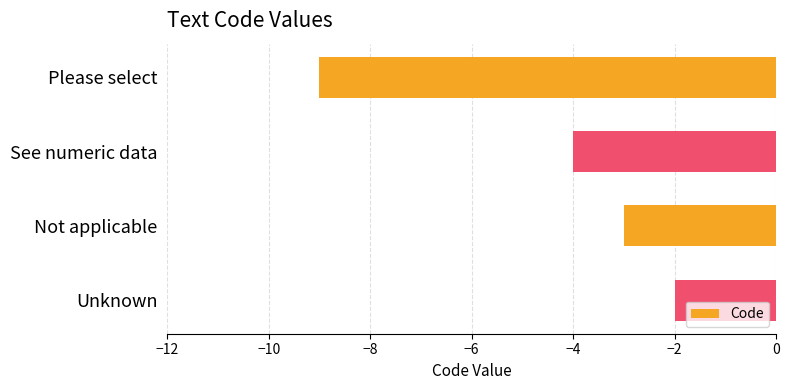

The chart shows a value of -9 at Please select. True or false?

True